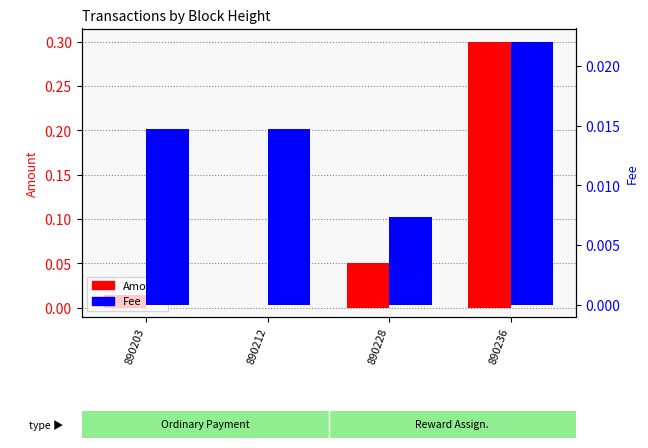

Where is Amount nearest to the value 0?

890212